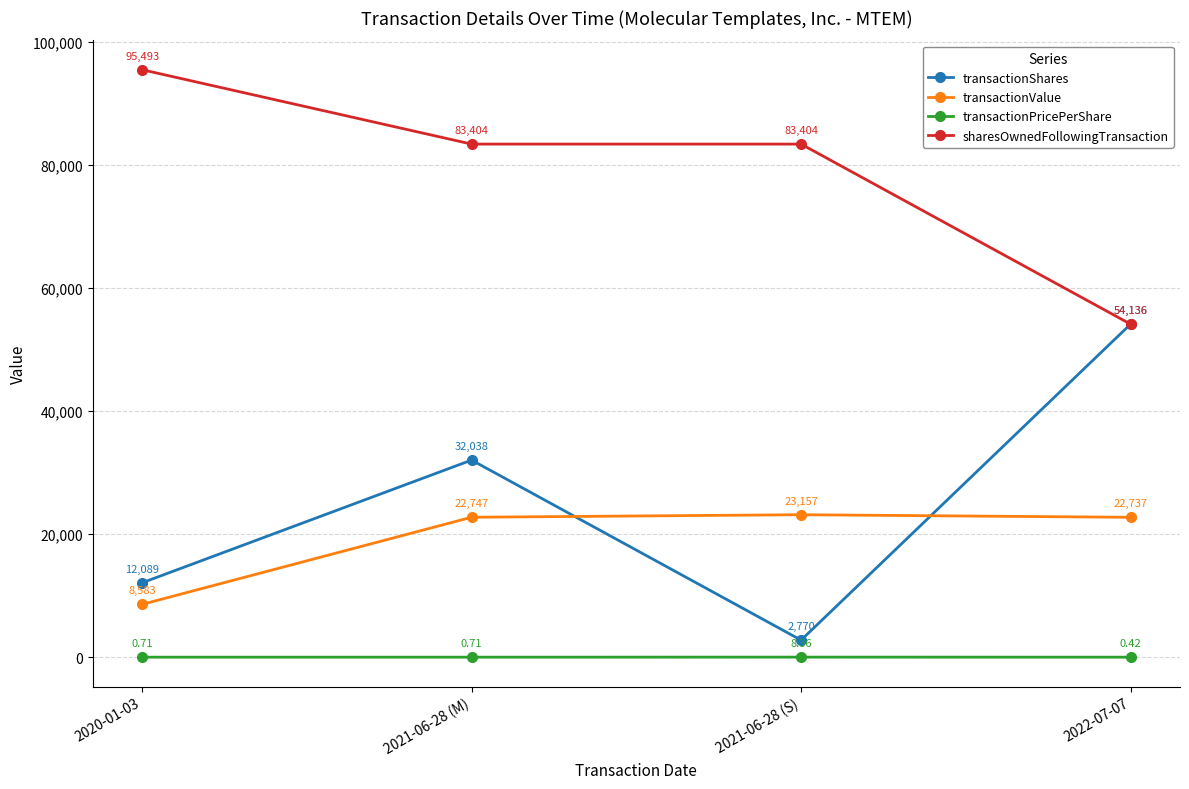

What is the sum of the transactionShares values at 2021-06-28 (M) and 2020-01-03?

44127.0